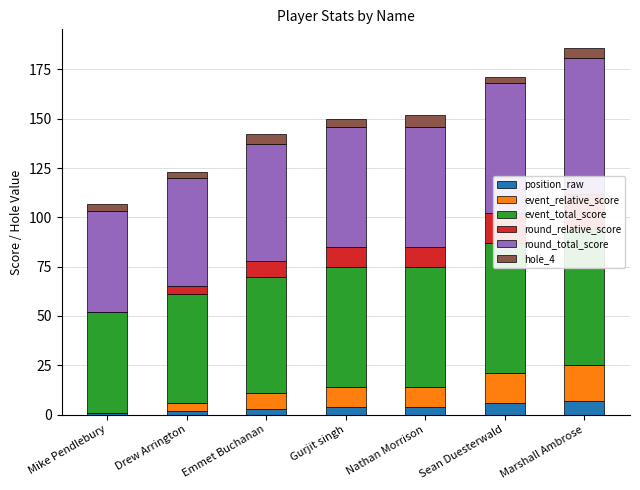

Reading left to right, extract all data points from this chart.

position_raw: 1	2	3	4	4	6	7
event_relative_score: 0	4	8	10	10	15	18
event_total_score: 51	55	59	61	61	66	69
round_relative_score: 0	4	8	10	10	15	18
round_total_score: 51	55	59	61	61	66	69
hole_4: 4	3	5	4	6	3	5